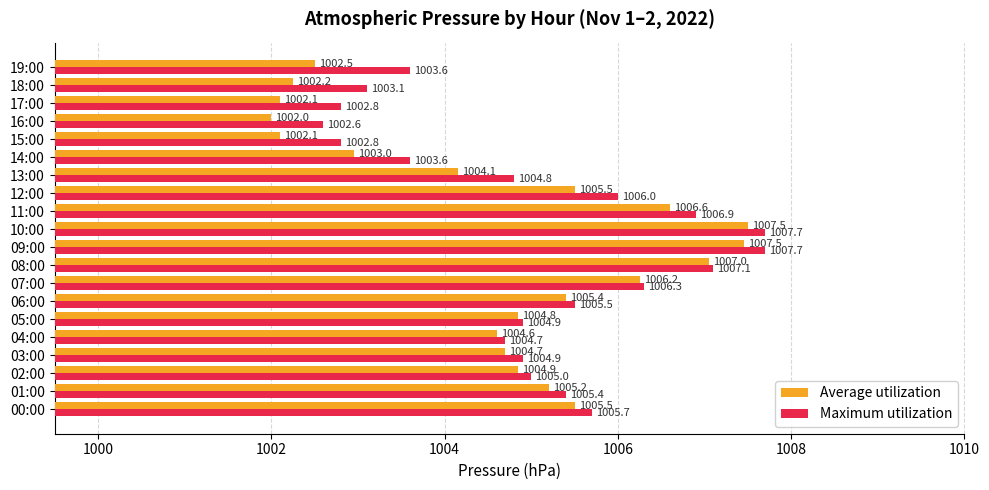

What is the lowest value of the Maximum utilization series?

1002.6